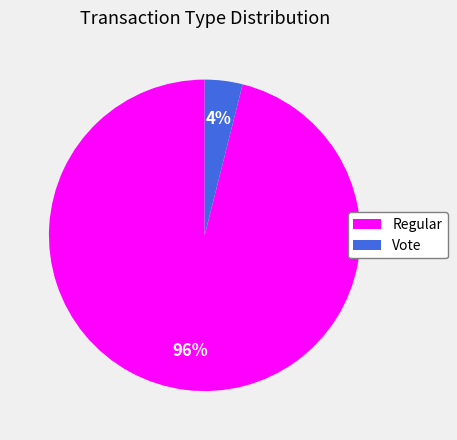

Which slice is the smallest?

Vote